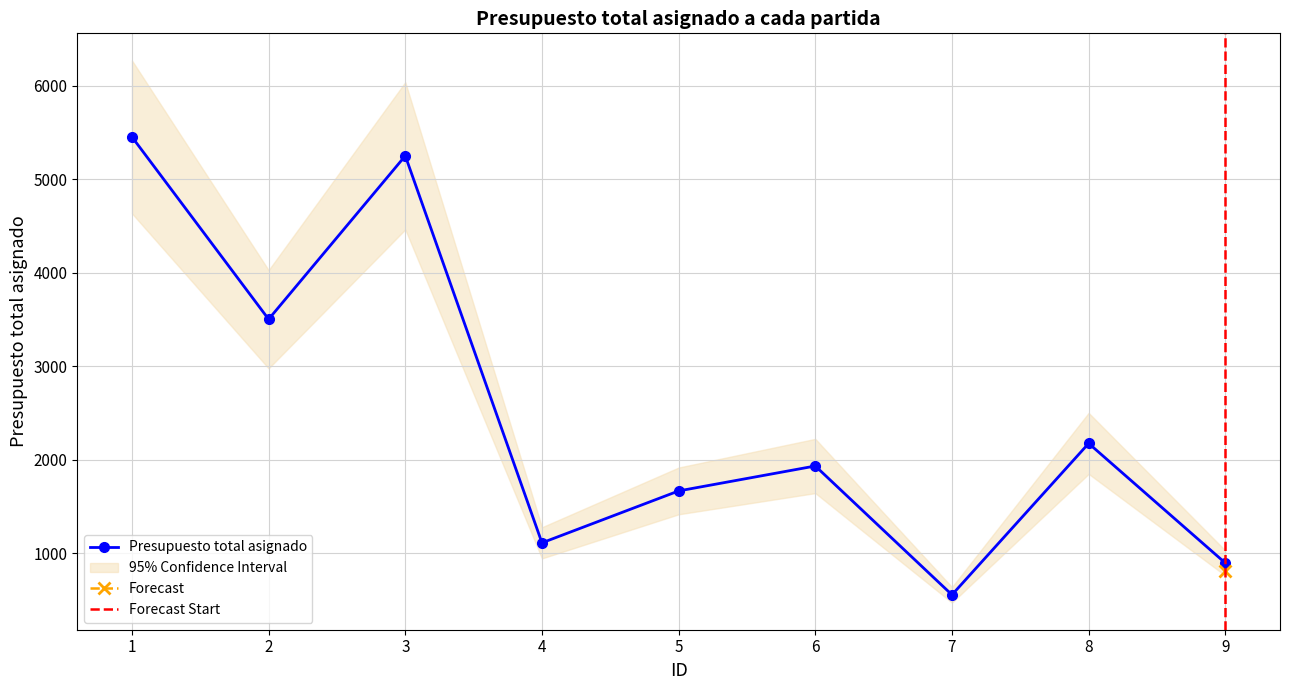

How many series are shown in this chart?

1